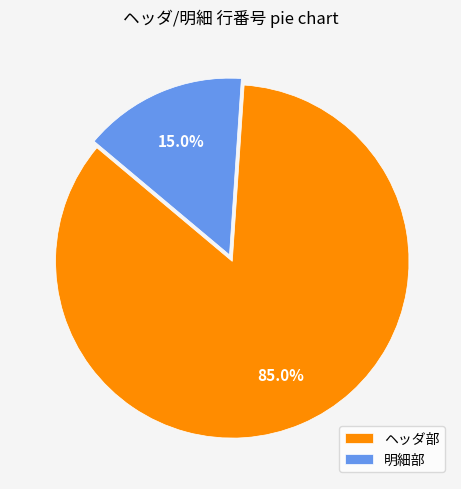

Which slice represents more than half of the pie?

ヘッダ部